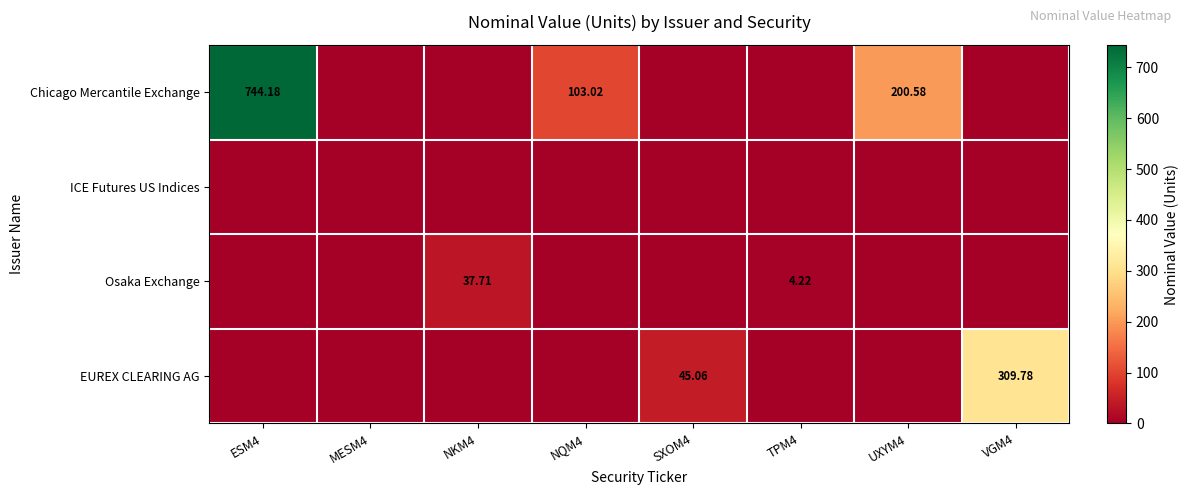

List the series in order of their peak value, lowest first.

ICE Futures US Indices, Osaka Exchange, EUREX CLEARING AG, Chicago Mercantile Exchange